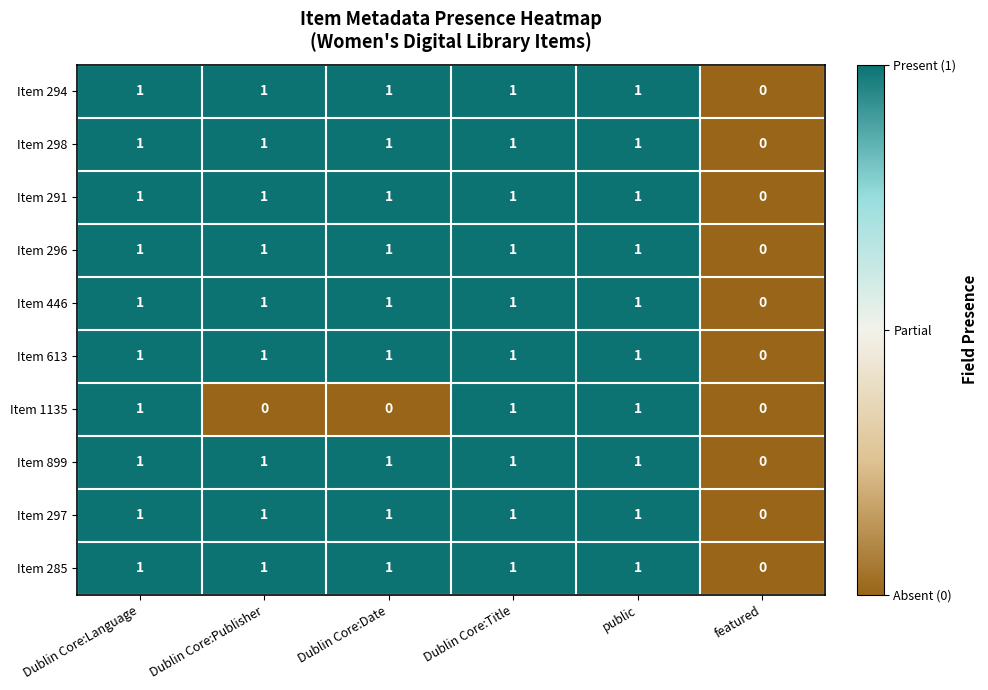

Between Dublin Core:Publisher and public, which series saw the biggest shift?

Item 1135